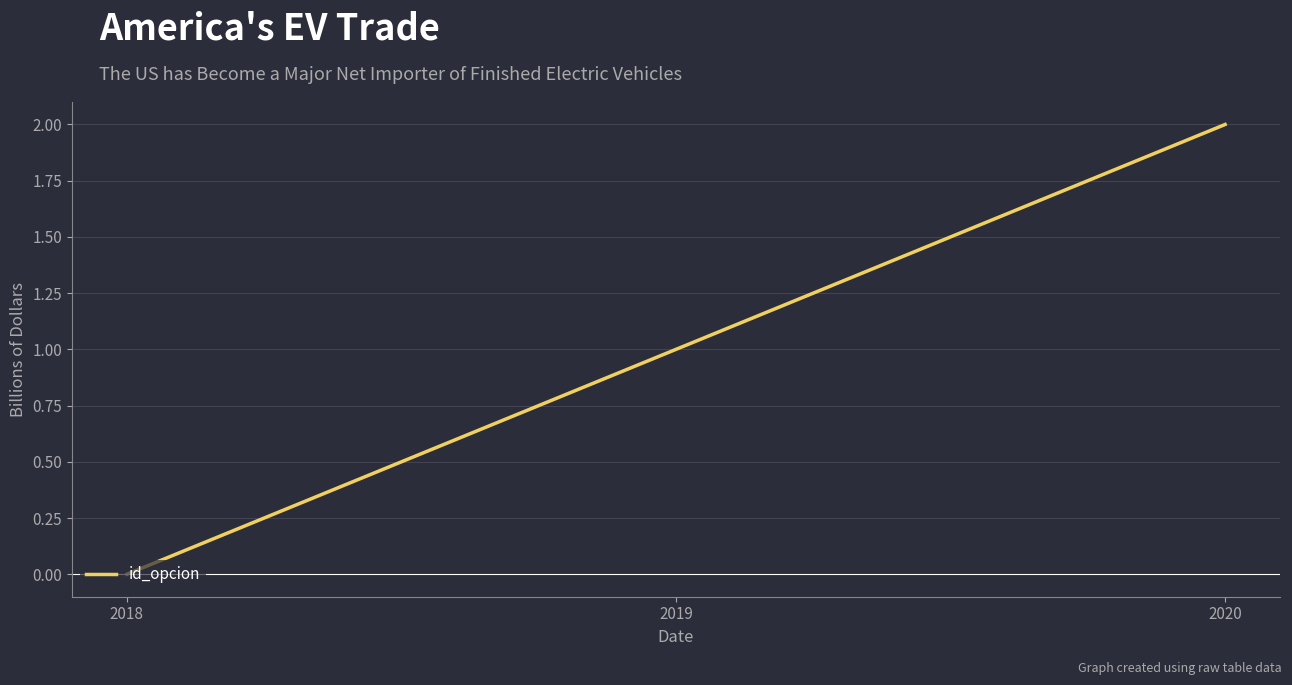

The chart shows a value of -1 at 2018. True or false?

False